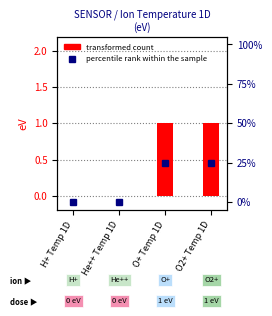

Reading left to right, list all the values displayed in this chart.

transformed count: H+ Temp 1D=0	He++ Temp 1D=0	O+ Temp 1D=1	O2+ Temp 1D=1
percentile rank within the sample: H+ Temp 1D=0	He++ Temp 1D=0	O+ Temp 1D=25	O2+ Temp 1D=25